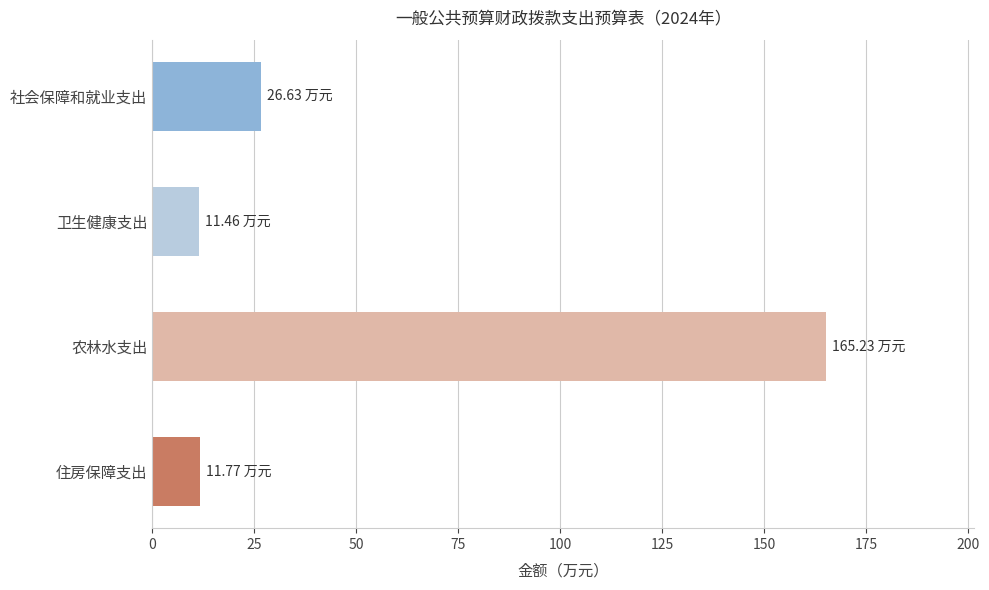

What is the difference between the second highest and minimum values?

15.2